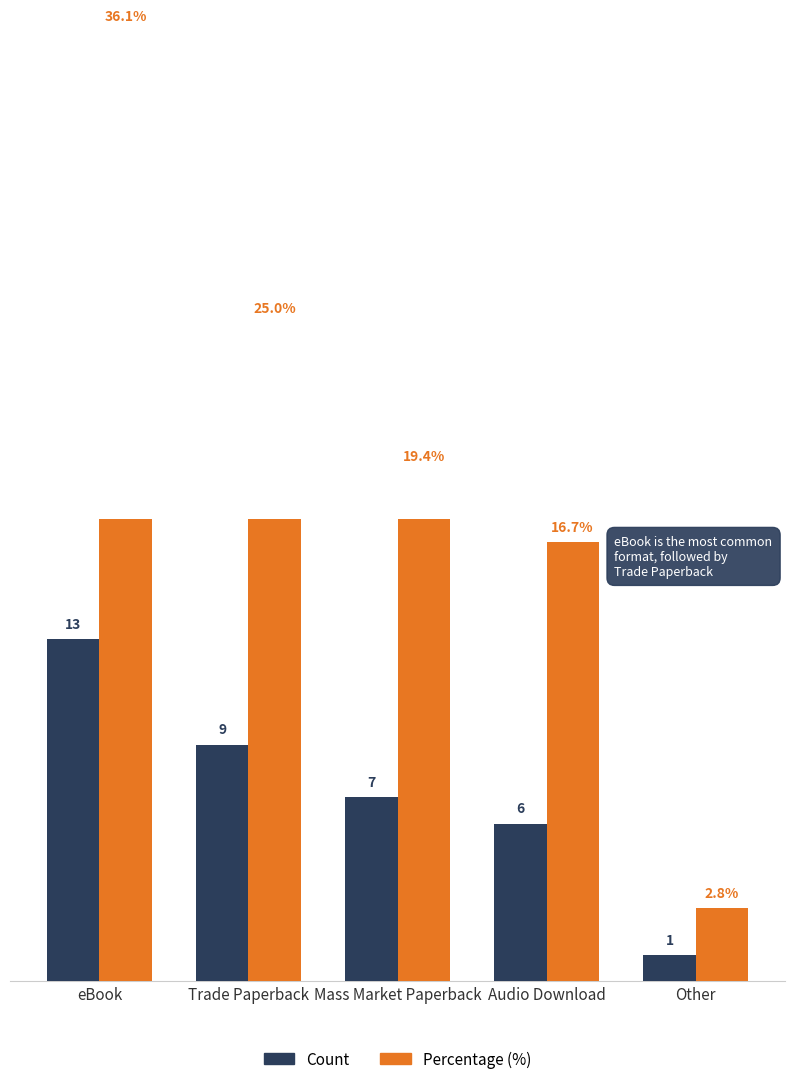

Which series has the largest total across all categories?

Percentage (%)